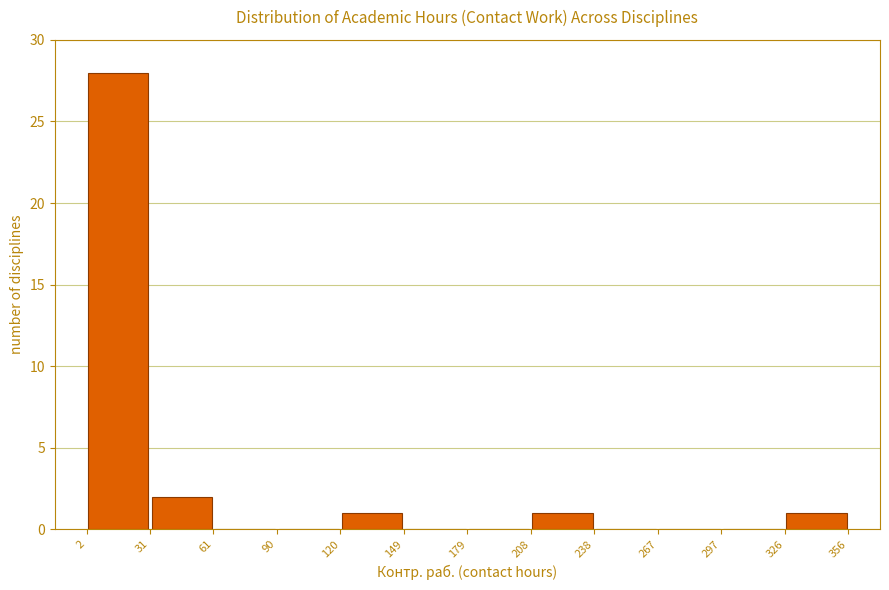

How tall is the bar that spans 120 to 149 on the x-axis? The values are not printed on the chart, so give them approximately, as read against the axis.

1